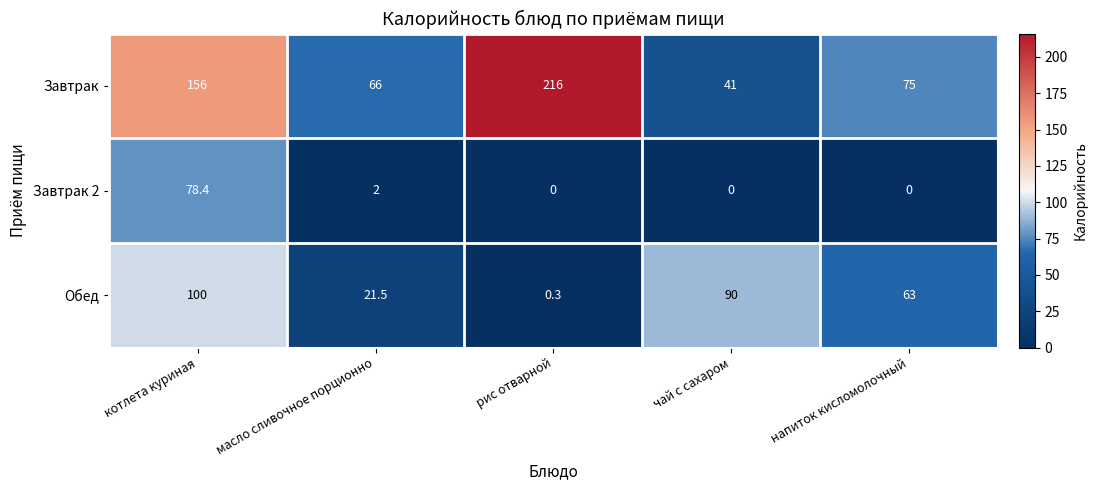

Reading left to right, what are all the values shown in this chart?

Завтрак: 156.0	66.0	216.0	41.0	75.0
Завтрак 2: 78.4	2.0	0.0	0.0	0.0
Обед: 100.0	21.5	0.3	90.0	63.0